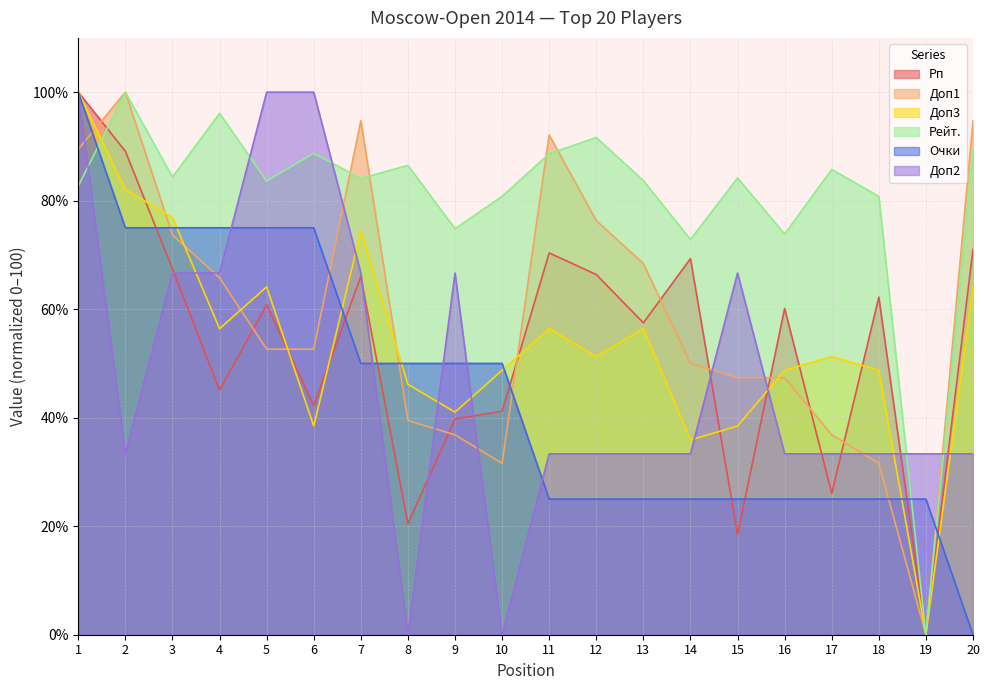

How many values in the Доп1 series exceed 52?

11